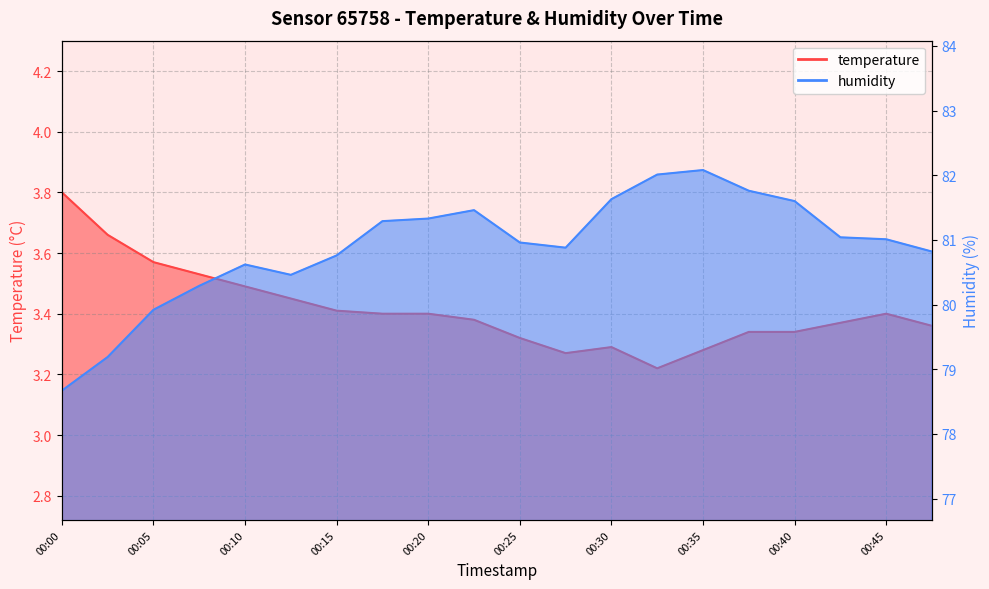

Does the chart display data point markers on the line(s)?

No